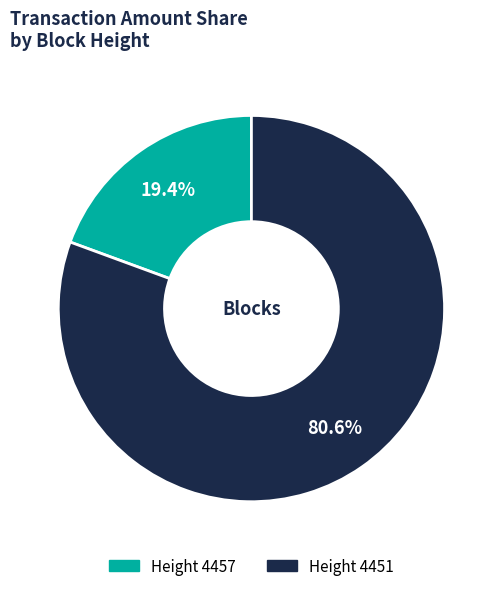

Is there a majority slice in this chart?

Yes